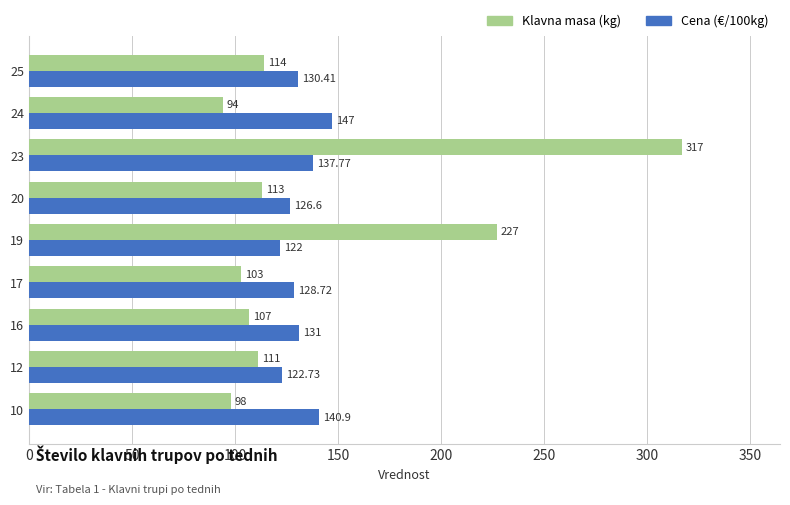

What is the spread (max minus min) of values at 19?

105.0